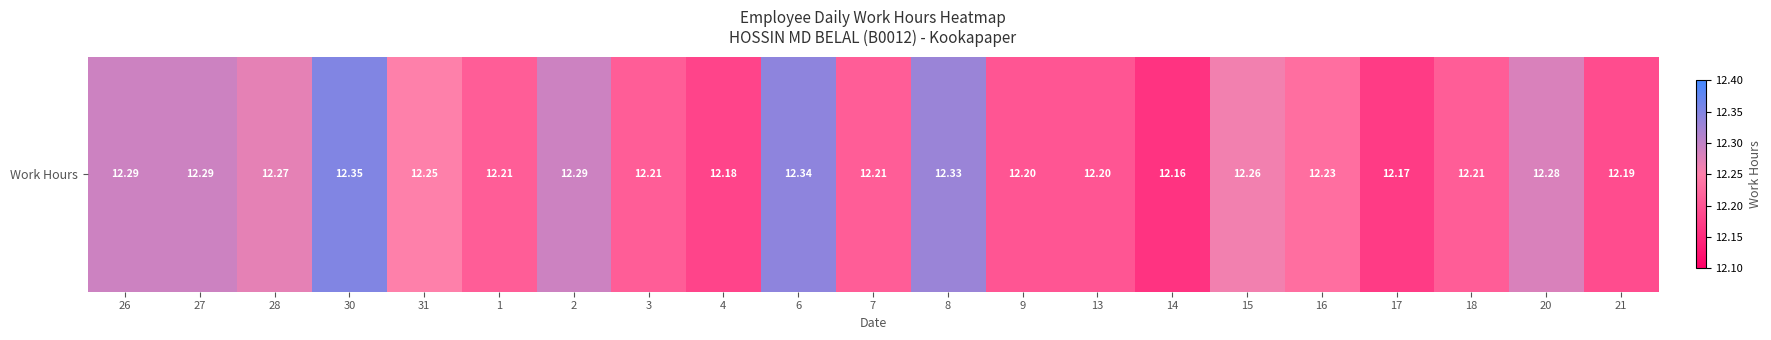

Reading left to right, transcribe all the data shown in this chart.

26=12.3	27=12.3	28=12.3	30=12.3	31=12.2	1=12.2	2=12.3	3=12.2	4=12.2	6=12.3	7=12.2	8=12.3	9=12.2	13=12.2	14=12.2	15=12.3	16=12.2	17=12.2	18=12.2	20=12.3	21=12.2